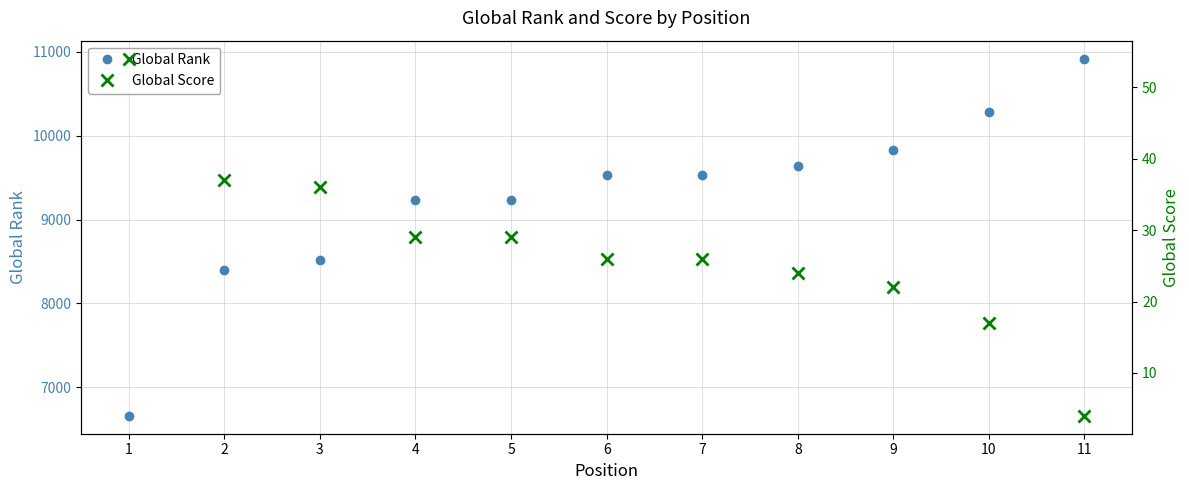

Which series has the widest spread of values?

Global Rank